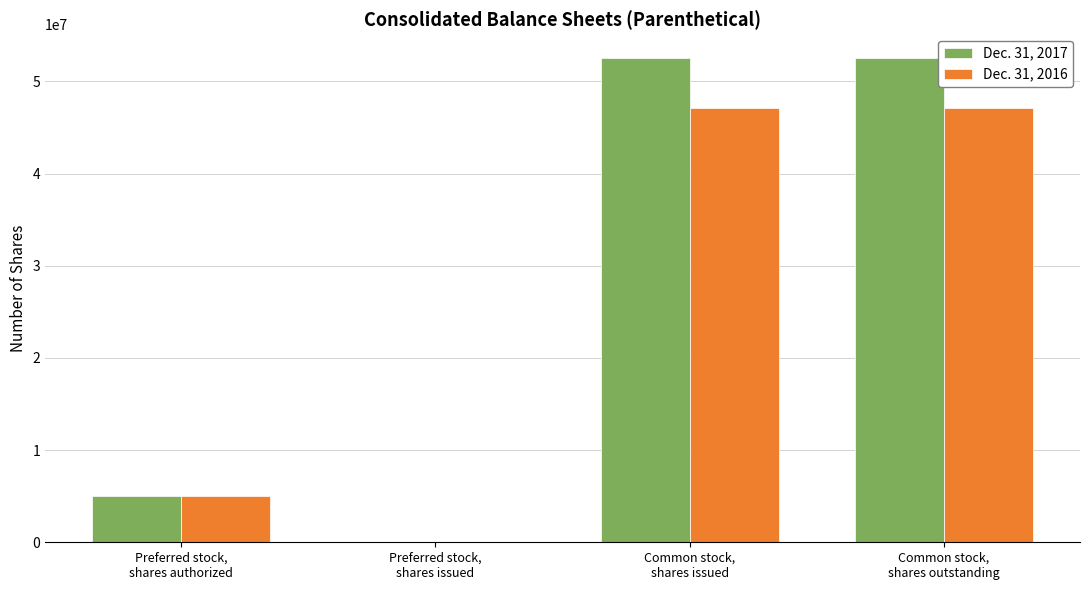

Which series has the largest total across all categories?

Dec. 31, 2017